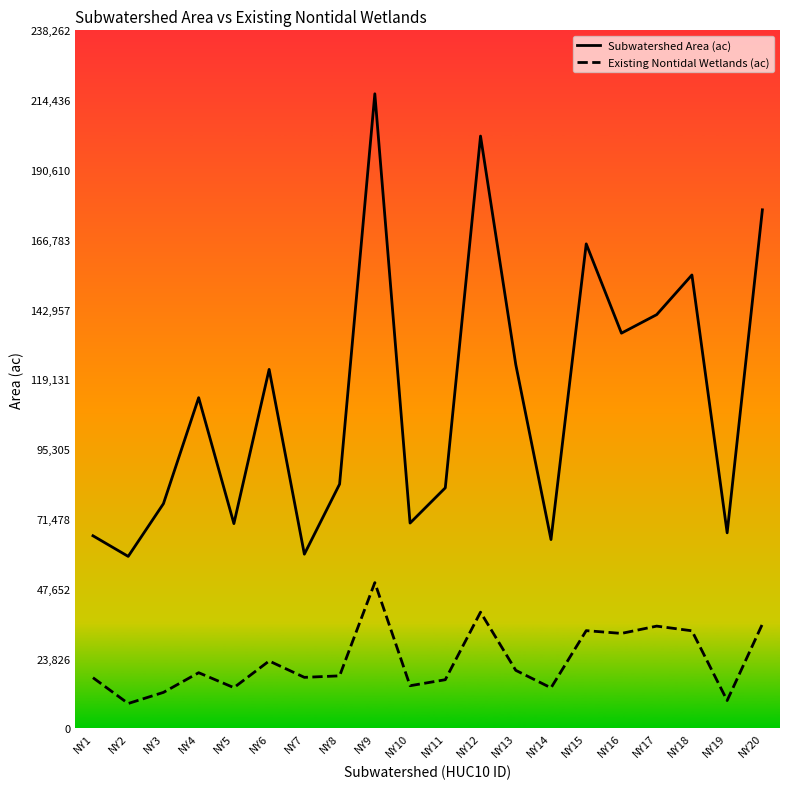

How many lines are shown in the chart?

2